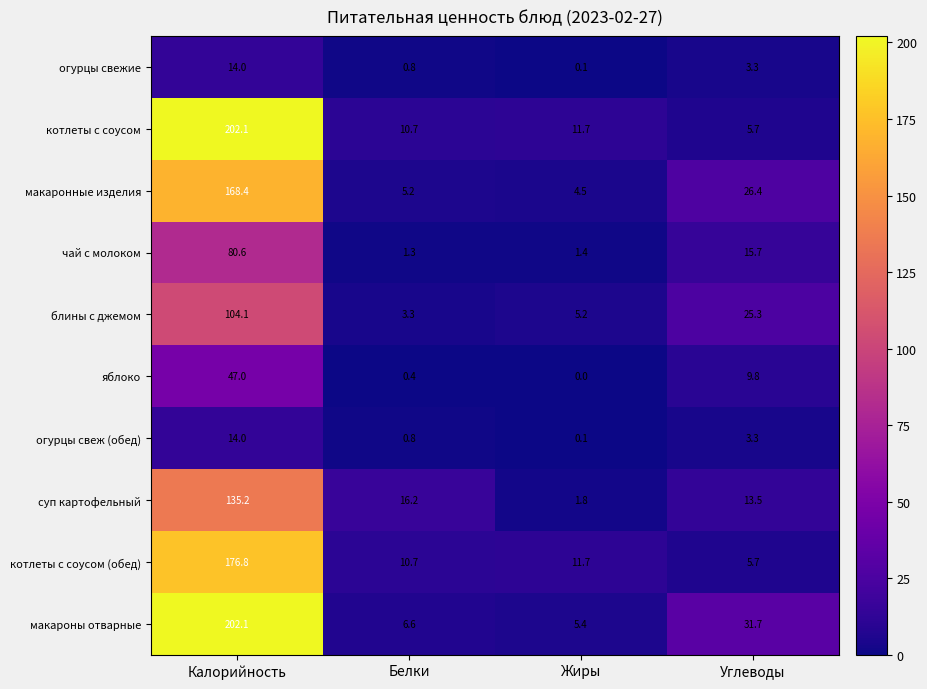

The чай с молоком series shows 1.3 at Белки. True or false?

True